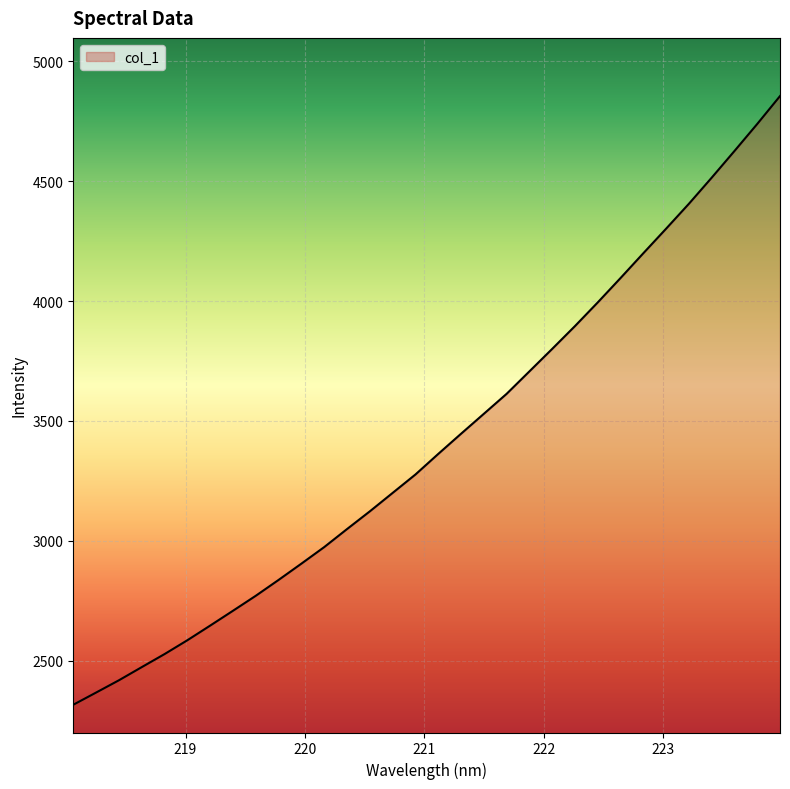

What is the greatest value displayed?

4855.1